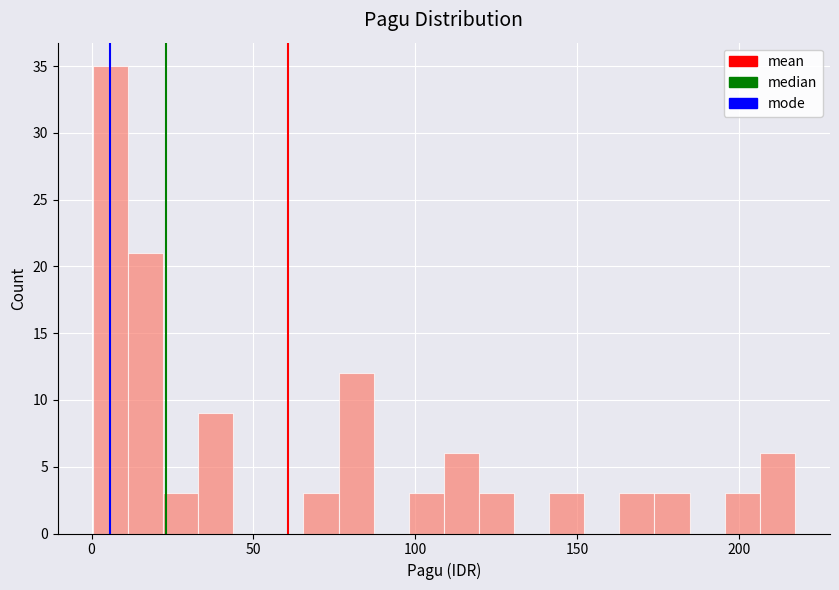

Read against the x-axis, roughly where is the centre of the tallest bar?

5